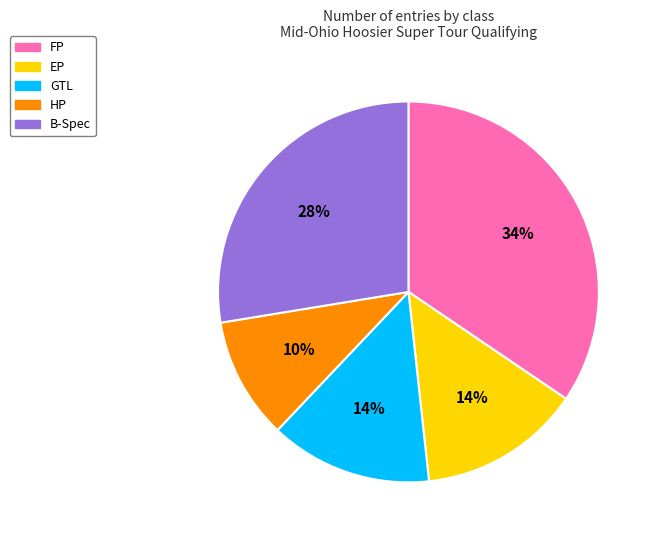

What is the ratio of the value at HP to the value at B-Spec?

0.4